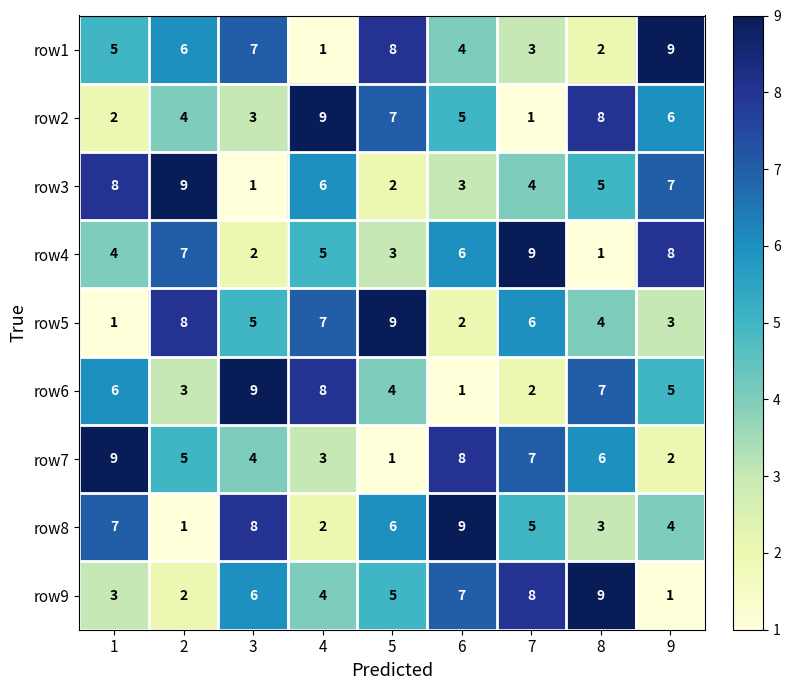

At 1, list the series in order from smallest to largest.

row5, row2, row9, row4, row1, row6, row8, row3, row7